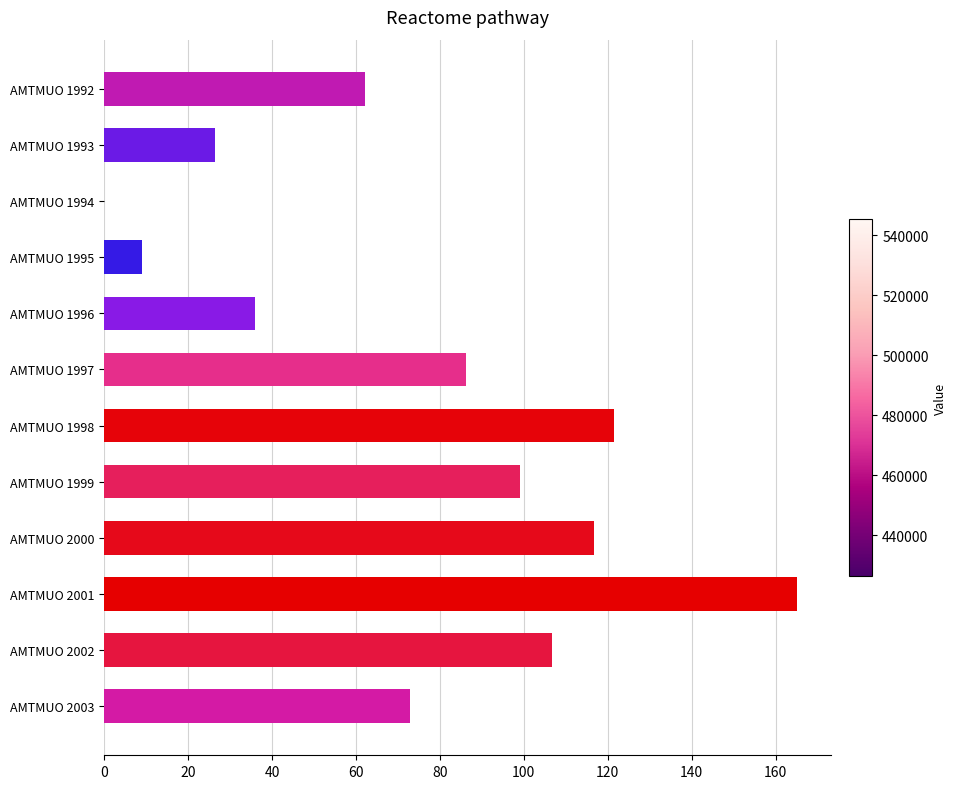

What is the sum of the values at AMTMUO 2000 and AMTMUO 1998?

238.1